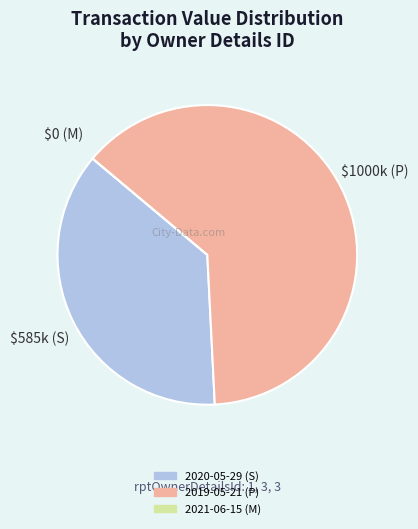

Is it true that 2019-05-21 (P) is 74% of the pie?

False